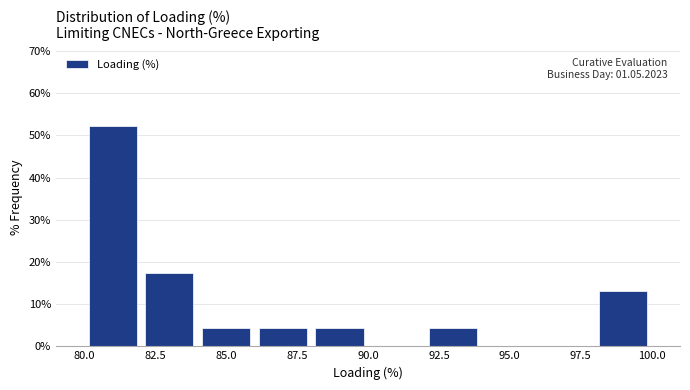

Over which range of the x-axis is the bar tallest?

80 to 82